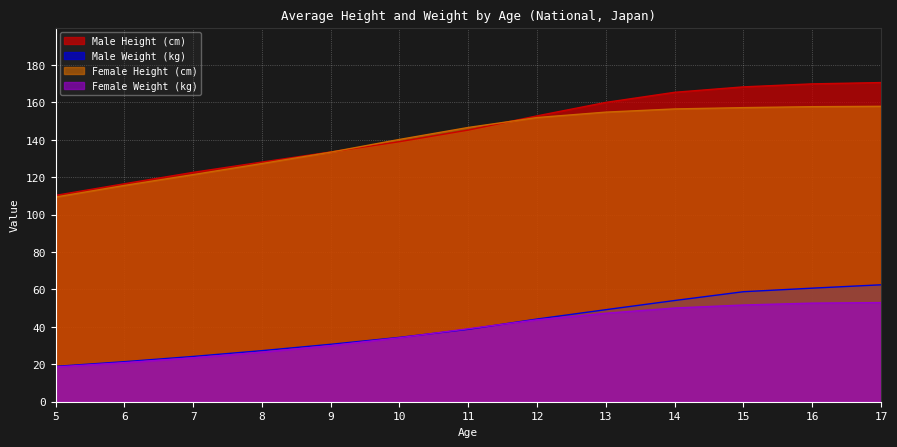

What is the difference between the second highest and minimum values in the Female Height (cm) series?

48.3